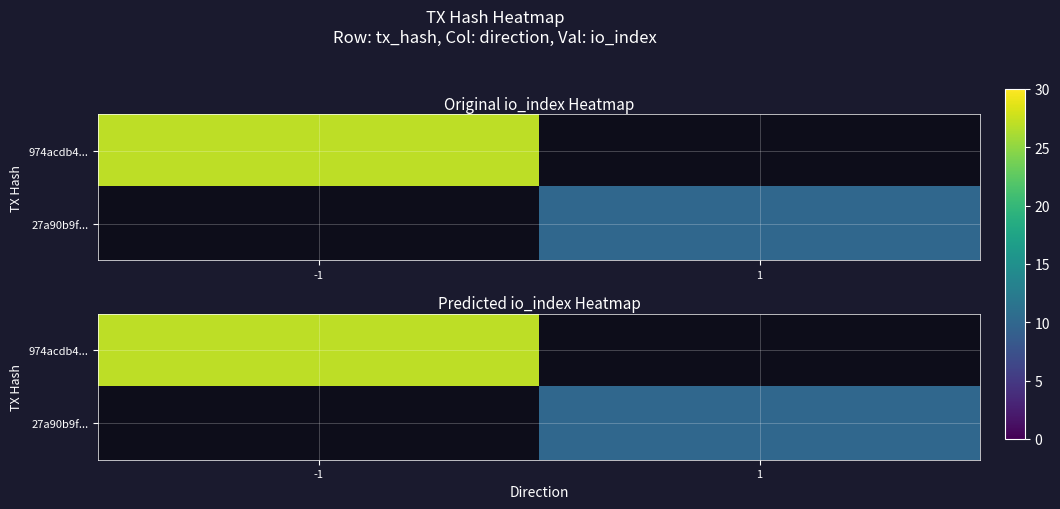

Is it true that 974acdb4... equals 27.0 at -1?

True